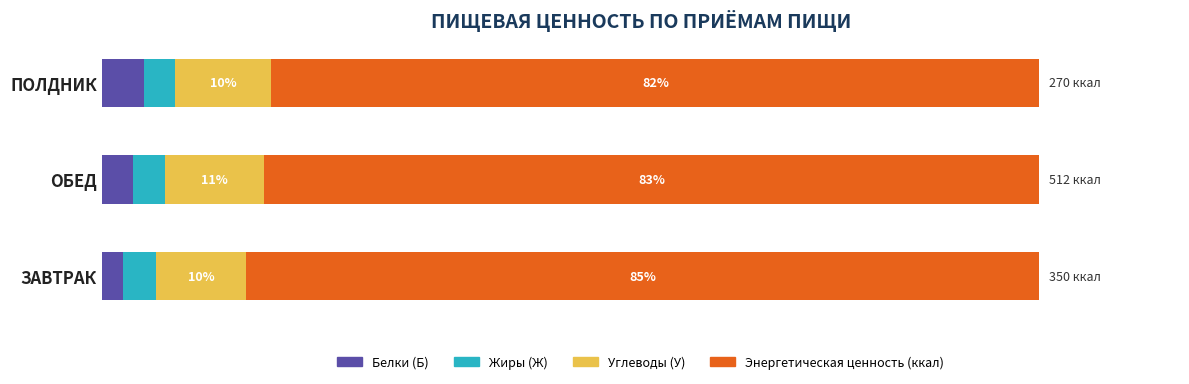

List the labels in order of Белки (Б) value, smallest first.

ЗАВТРАК, ОБЕД, ПОЛДНИК